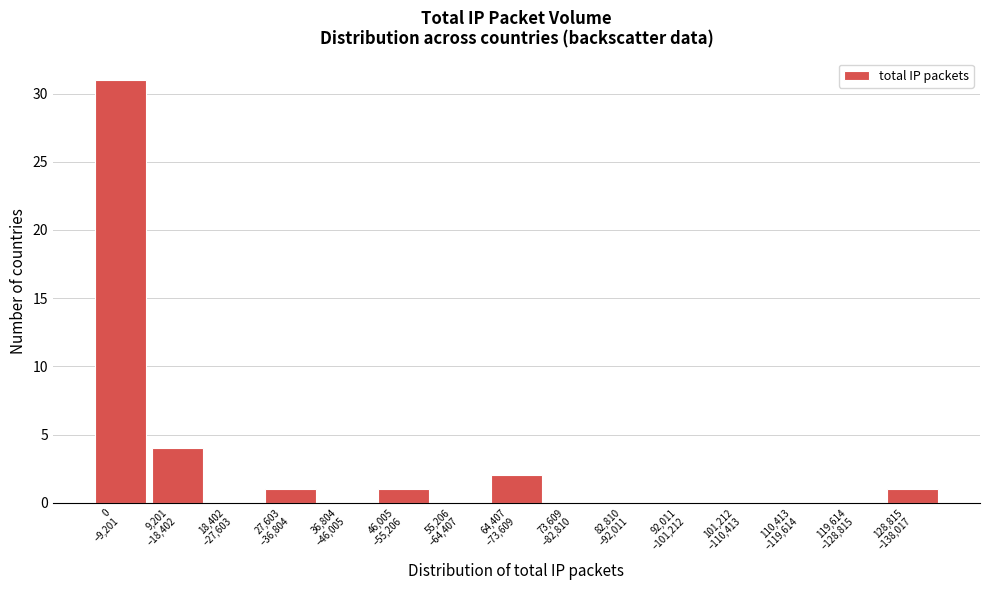

What is the sum of all values?

40